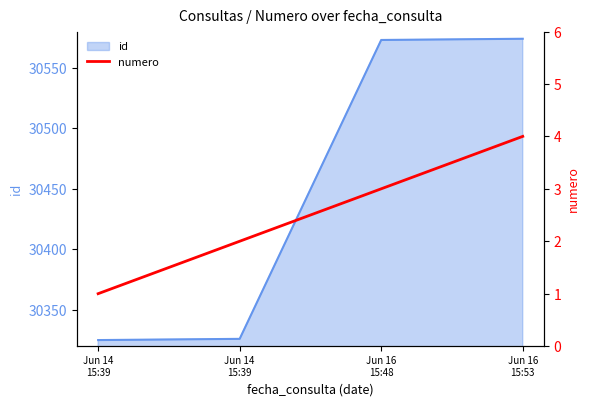

Where is the data nearest to the value 2?

Jun 14
15:39